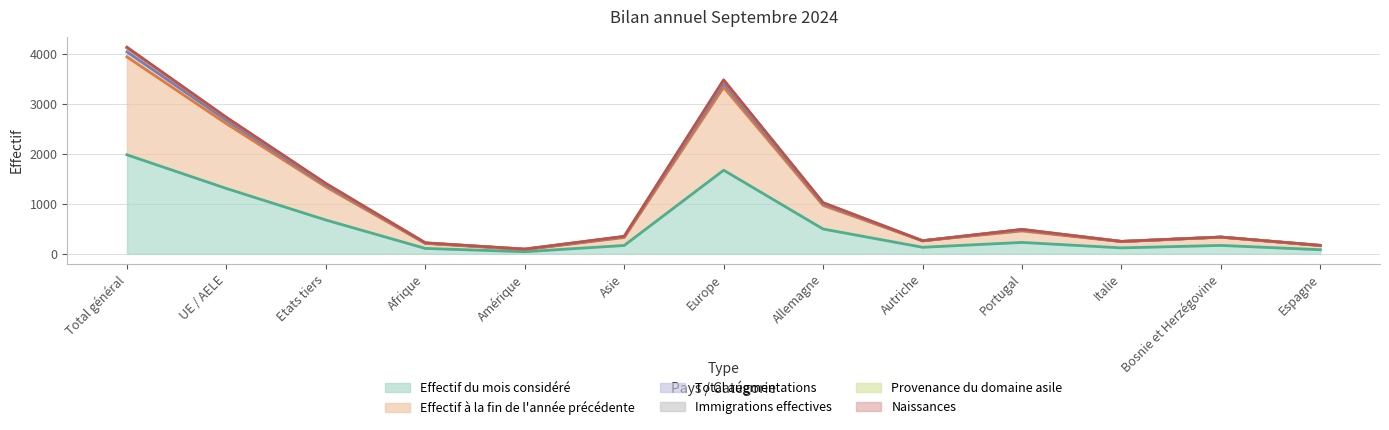

What is the highest value of the Effectif du mois considéré series?

1976